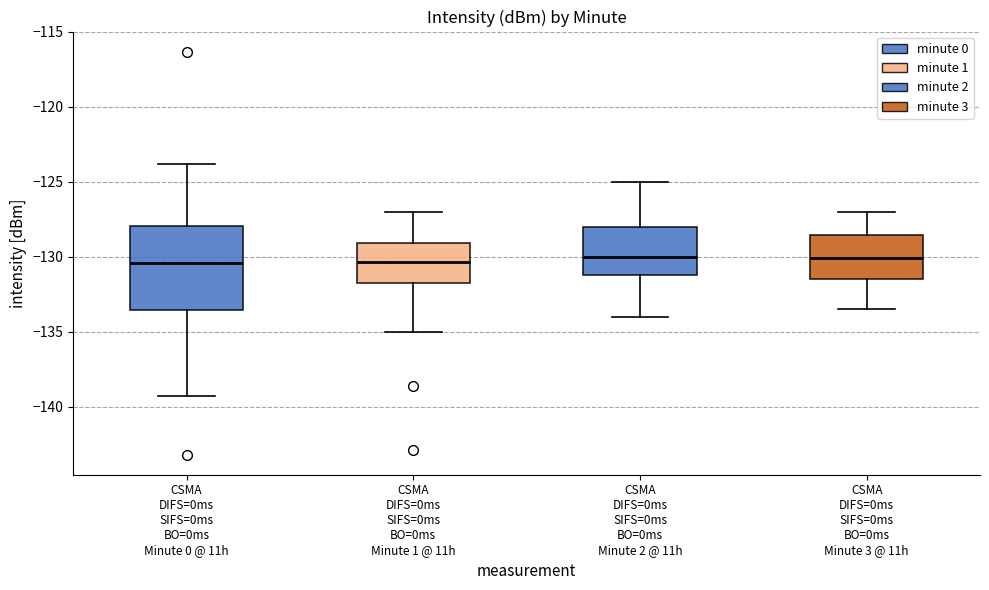

Reading left to right, read every box against the y-axis: the position of its median line, the range the box covers, and the ends of its whiskers. The values are not printed on the chart, so give them approximately, as read against the axis.

CSMA DIFS=0ms SIFS=0ms BO=0ms Minute 0 @ 11h: median -130.5, box -133.5 to -128.0, whiskers -139.5 to -124.0
CSMA DIFS=0ms SIFS=0ms BO=0ms Minute 1 @ 11h: median -130.5, box -131.5 to -129.0, whiskers -135.0 to -127.0
CSMA DIFS=0ms SIFS=0ms BO=0ms Minute 2 @ 11h: median -130.0, box -131.0 to -128.0, whiskers -134.0 to -125.0
CSMA DIFS=0ms SIFS=0ms BO=0ms Minute 3 @ 11h: median -130.0, box -131.5 to -128.5, whiskers -133.5 to -127.0